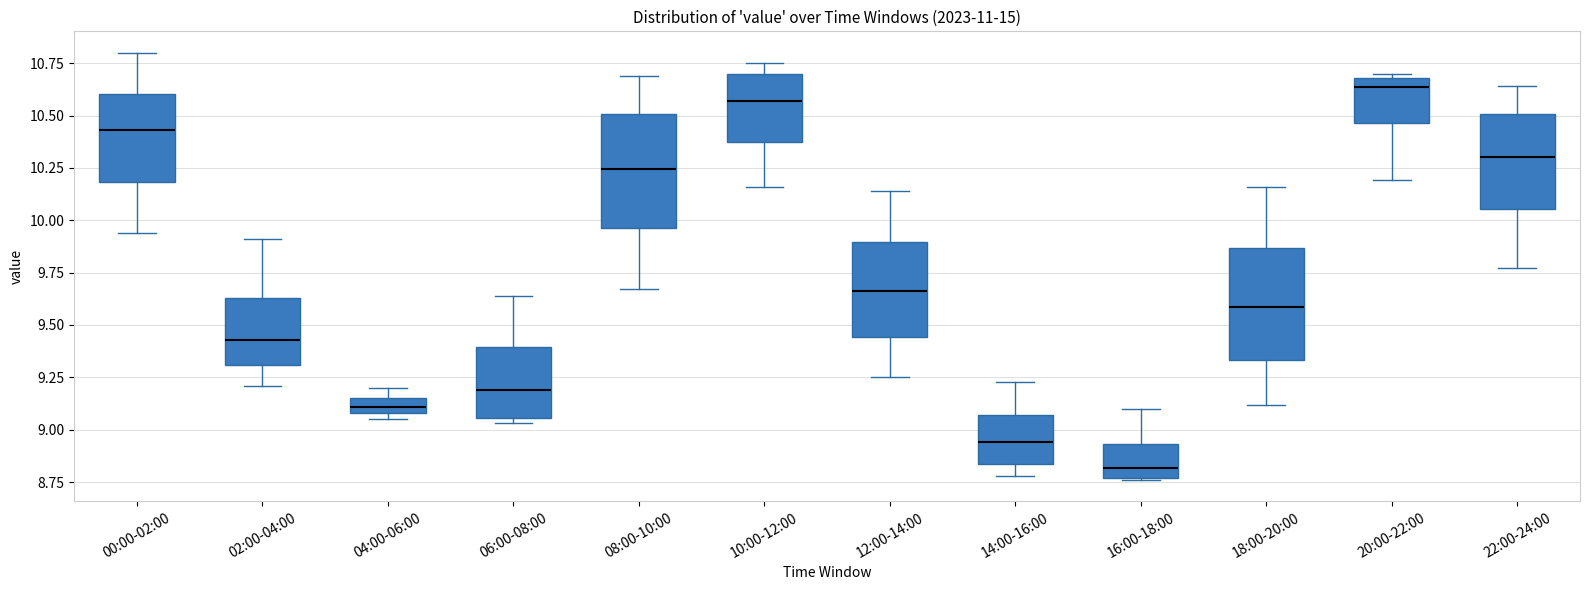

Where is the lower edge of the box for 16:00-18:00 on the y-axis? The values are not printed on the chart, so give them approximately, as read against the axis.

8.75